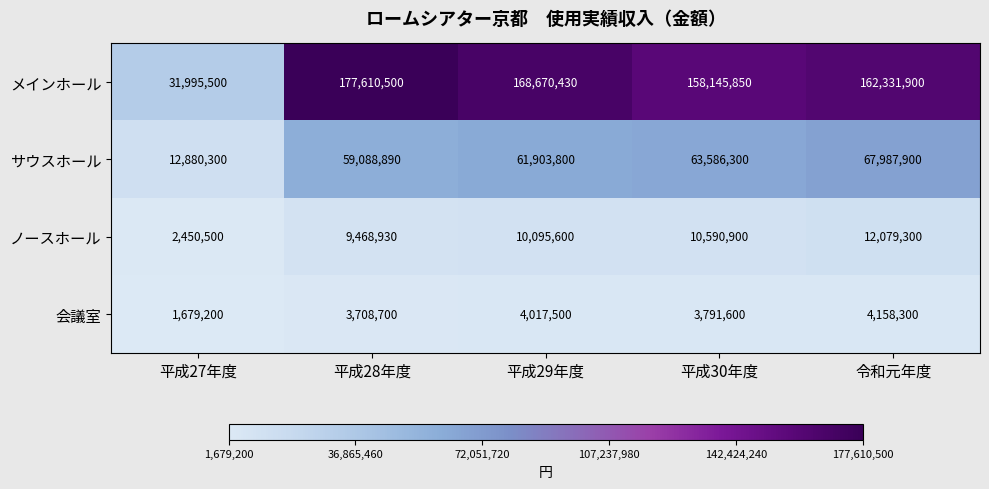

Between 平成28年度 and 平成30年度, which series saw the biggest shift?

メインホール